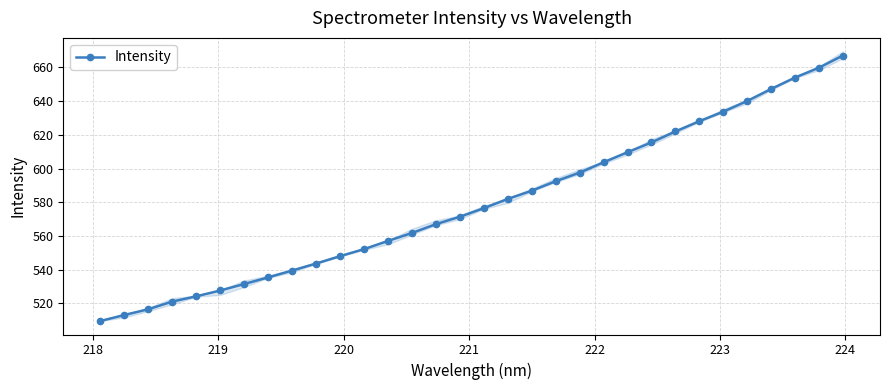

What is the difference between the maximum and minimum values?

157.5